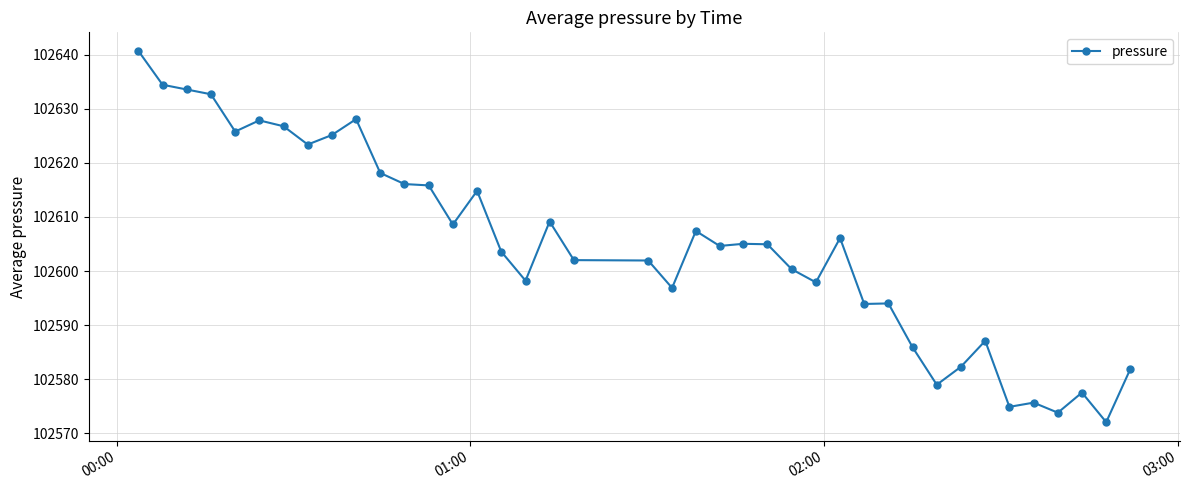

What is the minimum value shown in the chart?

102572.1